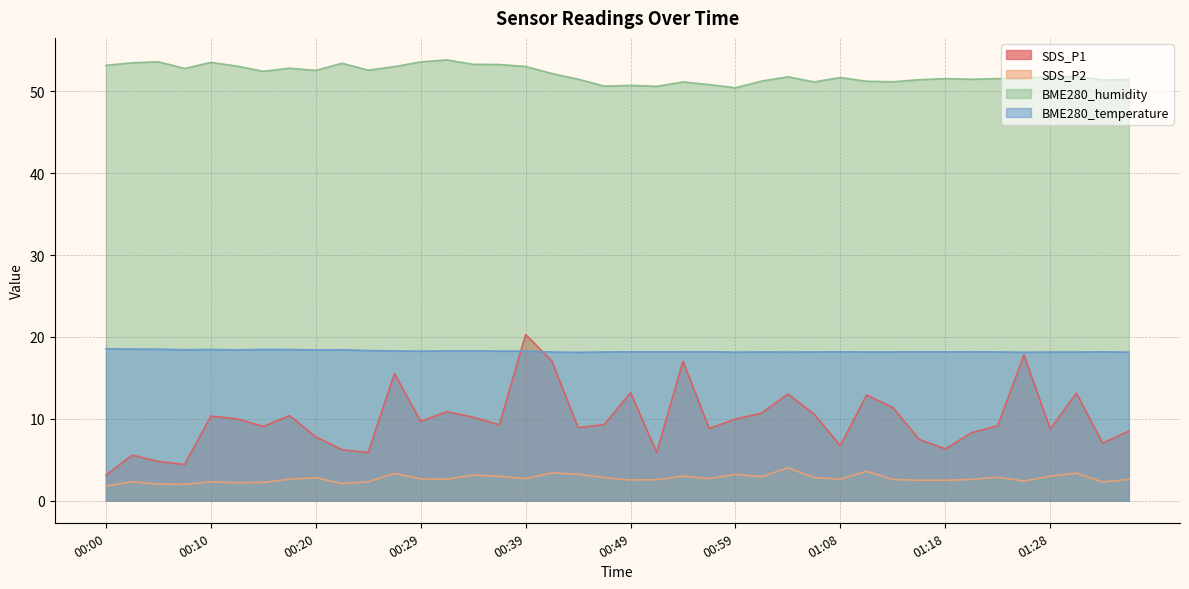

True or false: SDS_P1 has more than 1 points higher than both neighbors.

True